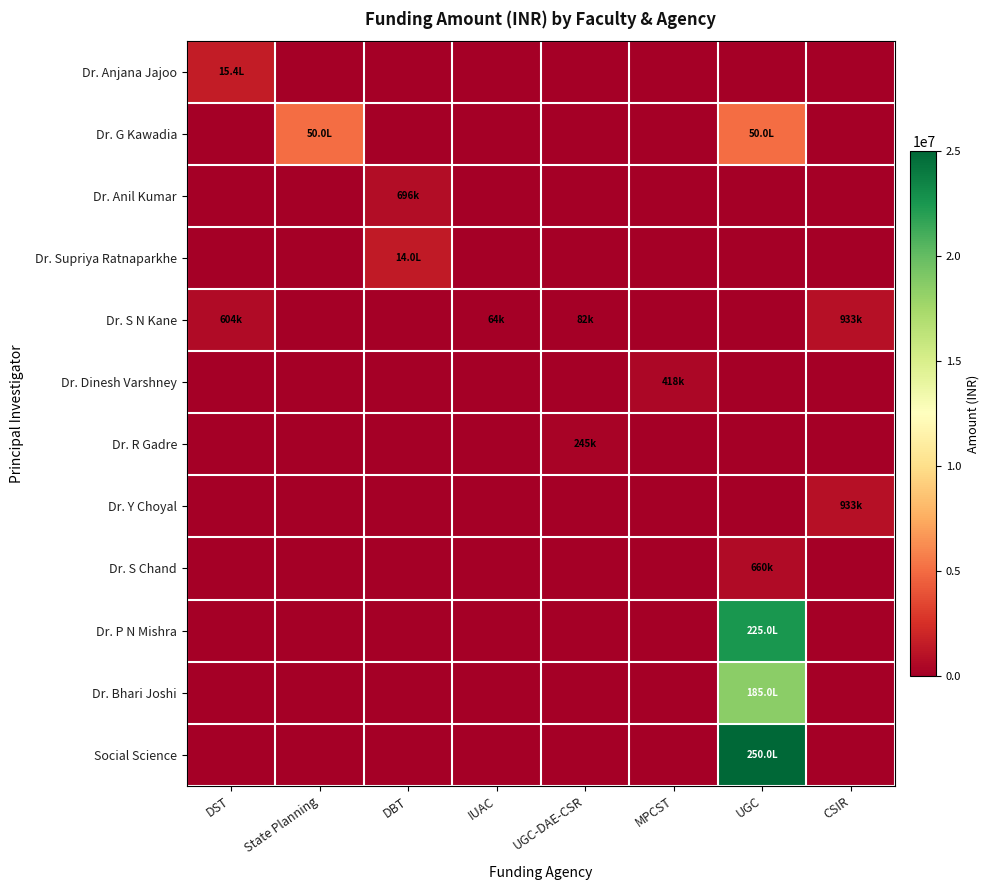

List the series in order of their peak value, highest first.

Social Science, Dr. P N Mishra, Dr. Bhari Joshi, Dr. G Kawadia, Dr. Anjana Jajoo, Dr. Supriya Ratnaparkhe, Dr. S N Kane, Dr. Y Choyal, Dr. Anil Kumar, Dr. S Chand, Dr. Dinesh Varshney, Dr. R Gadre